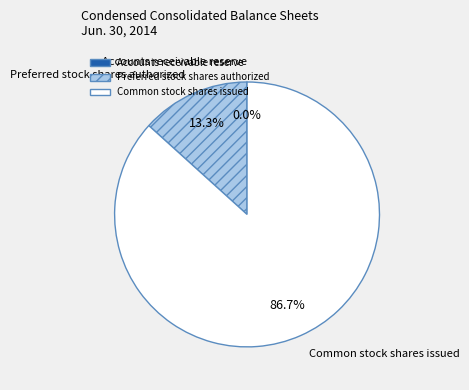

Which has a higher value, Preferred stock shares authorized or Common stock shares issued?

Common stock shares issued